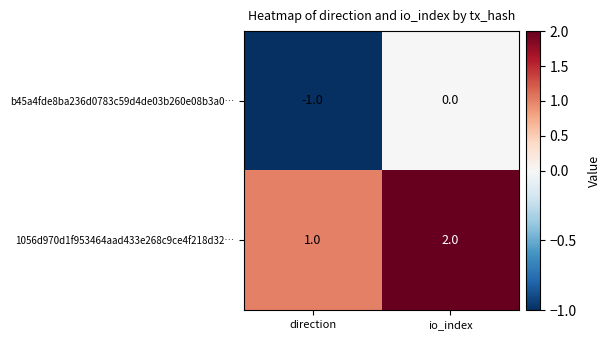

What is the smallest value displayed?

-1